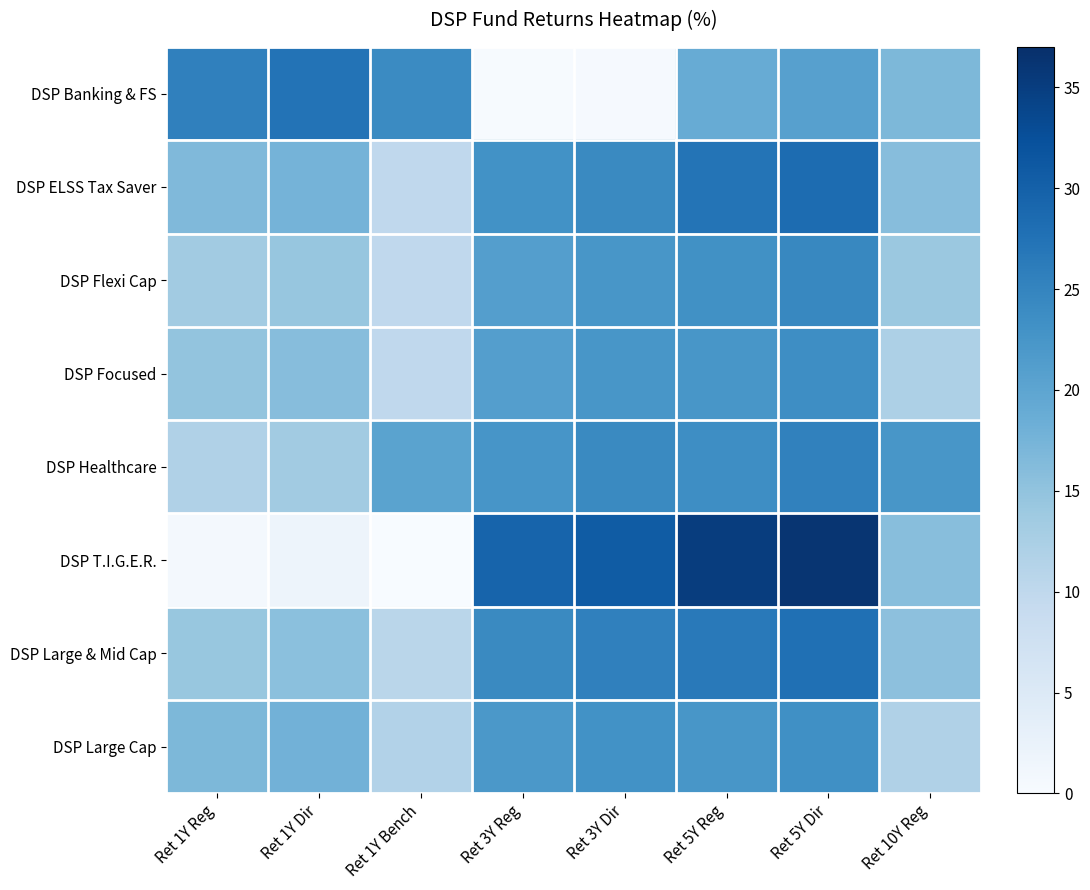

Reading left to right, transcribe all the data shown in this chart.

DSP Banking & FS: Ret 1Y Reg=25.5	Ret 1Y Dir=27.4	Ret 1Y Bench=24.1	Ret 3Y Reg=0.2	Ret 3Y Dir=0.3	Ret 5Y Reg=18.9	Ret 5Y Dir=20.7	Ret 10Y Reg=16.8
DSP ELSS Tax Saver: Ret 1Y Reg=16.5	Ret 1Y Dir=17.6	Ret 1Y Bench=9.9	Ret 3Y Reg=23.0	Ret 3Y Dir=24.2	Ret 5Y Reg=27.2	Ret 5Y Dir=28.4	Ret 10Y Reg=15.9
DSP Flexi Cap: Ret 1Y Reg=13.4	Ret 1Y Dir=14.6	Ret 1Y Bench=9.9	Ret 3Y Reg=21.1	Ret 3Y Dir=22.3	Ret 5Y Reg=23.3	Ret 5Y Dir=24.6	Ret 10Y Reg=14.1
DSP Focused: Ret 1Y Reg=14.8	Ret 1Y Dir=16.0	Ret 1Y Bench=9.9	Ret 3Y Reg=21.1	Ret 3Y Dir=22.4	Ret 5Y Reg=22.4	Ret 5Y Dir=23.7	Ret 10Y Reg=12.0
DSP Healthcare: Ret 1Y Reg=11.8	Ret 1Y Dir=13.3	Ret 1Y Bench=20.3	Ret 3Y Reg=22.5	Ret 3Y Dir=24.2	Ret 5Y Reg=23.6	Ret 5Y Dir=25.4	Ret 10Y Reg=22.3
DSP T.I.G.E.R.: Ret 1Y Reg=0.7	Ret 1Y Dir=1.7	Ret 1Y Bench=0.0	Ret 3Y Reg=29.5	Ret 3Y Dir=30.7	Ret 5Y Reg=35.1	Ret 5Y Dir=36.2	Ret 10Y Reg=15.8
DSP Large & Mid Cap: Ret 1Y Reg=14.4	Ret 1Y Dir=15.6	Ret 1Y Bench=10.7	Ret 3Y Reg=24.2	Ret 3Y Dir=25.4	Ret 5Y Reg=26.6	Ret 5Y Dir=27.8	Ret 10Y Reg=15.4
DSP Large Cap: Ret 1Y Reg=16.8	Ret 1Y Dir=17.8	Ret 1Y Bench=11.4	Ret 3Y Reg=22.0	Ret 3Y Dir=23.0	Ret 5Y Reg=22.4	Ret 5Y Dir=23.3	Ret 10Y Reg=11.8